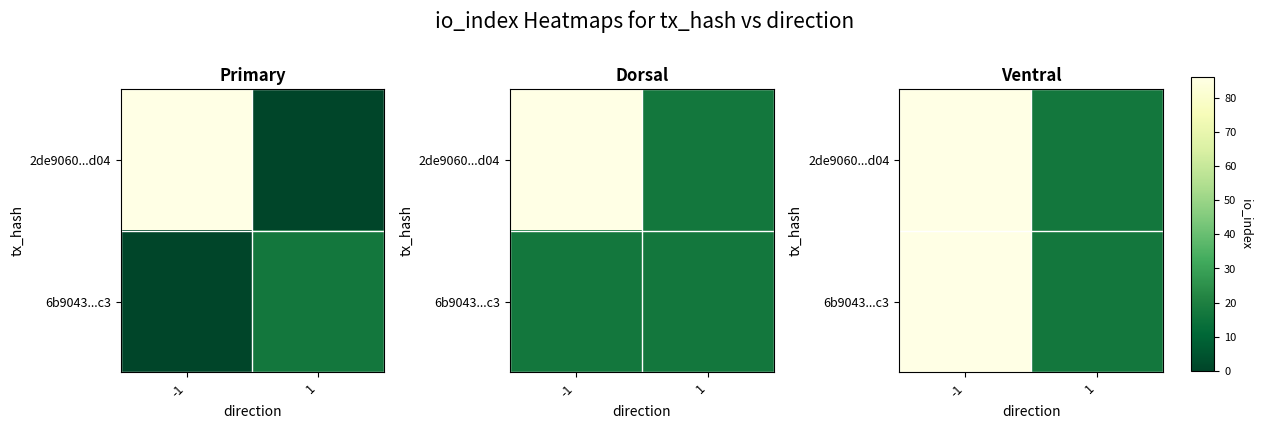

What is the difference between the 6b9043...c3 values at -1 and 1?

69